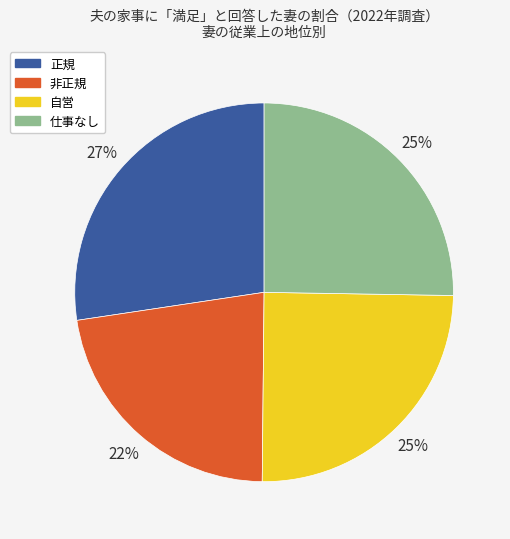

Combined, do 自営 and 正規 account for over 50%?

Yes